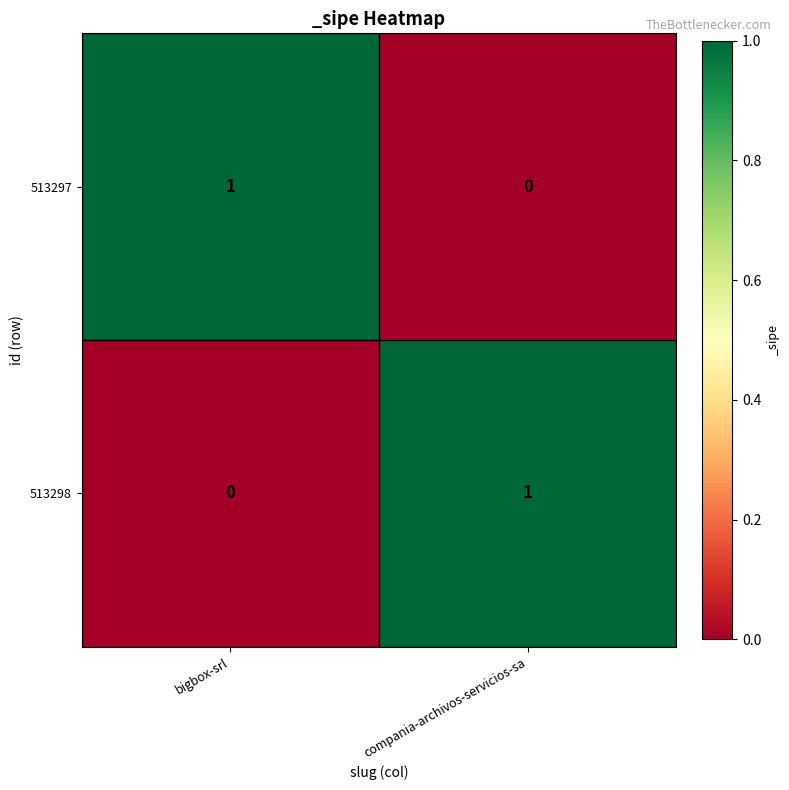

List the labels in order of 513297 value, smallest first.

compania-archivos-servicios-sa, bigbox-srl